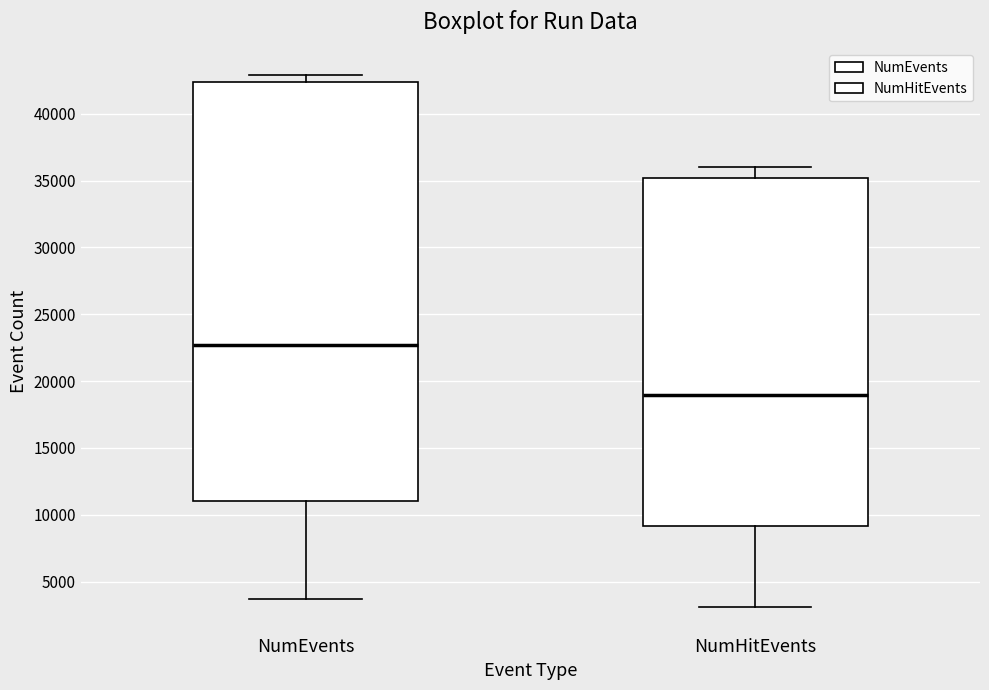

Reading left to right, transcribe this box plot: for each box, give where its median line is, the range the box spans, and where its two whiskers end, as read against the y-axis. The values are not printed on the chart, so give them approximately, as read against the axis.

NumEvents: median 22500, box 11000 to 42500, whiskers 3500 to 43000
NumHitEvents: median 19000, box 9000 to 35000, whiskers 3000 to 36000